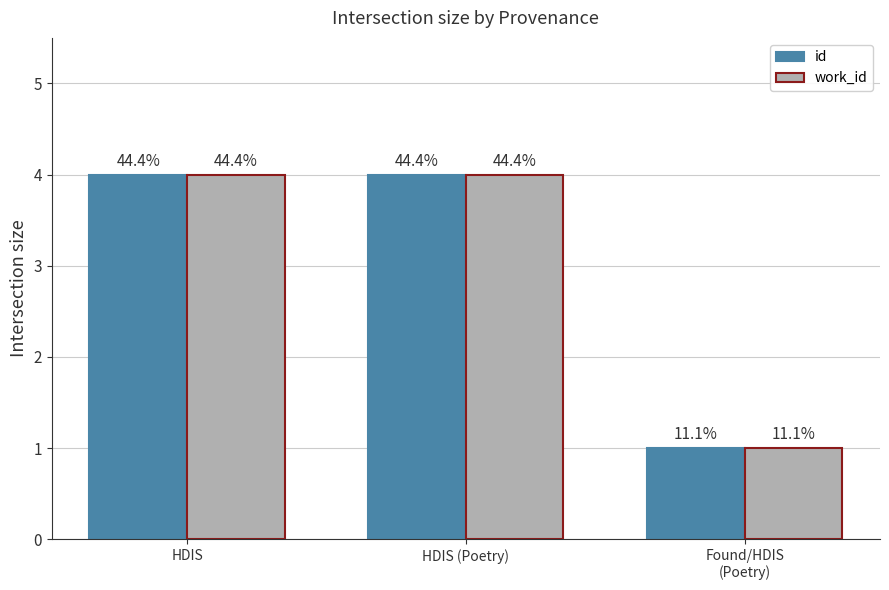

How many bars are there in total?

6